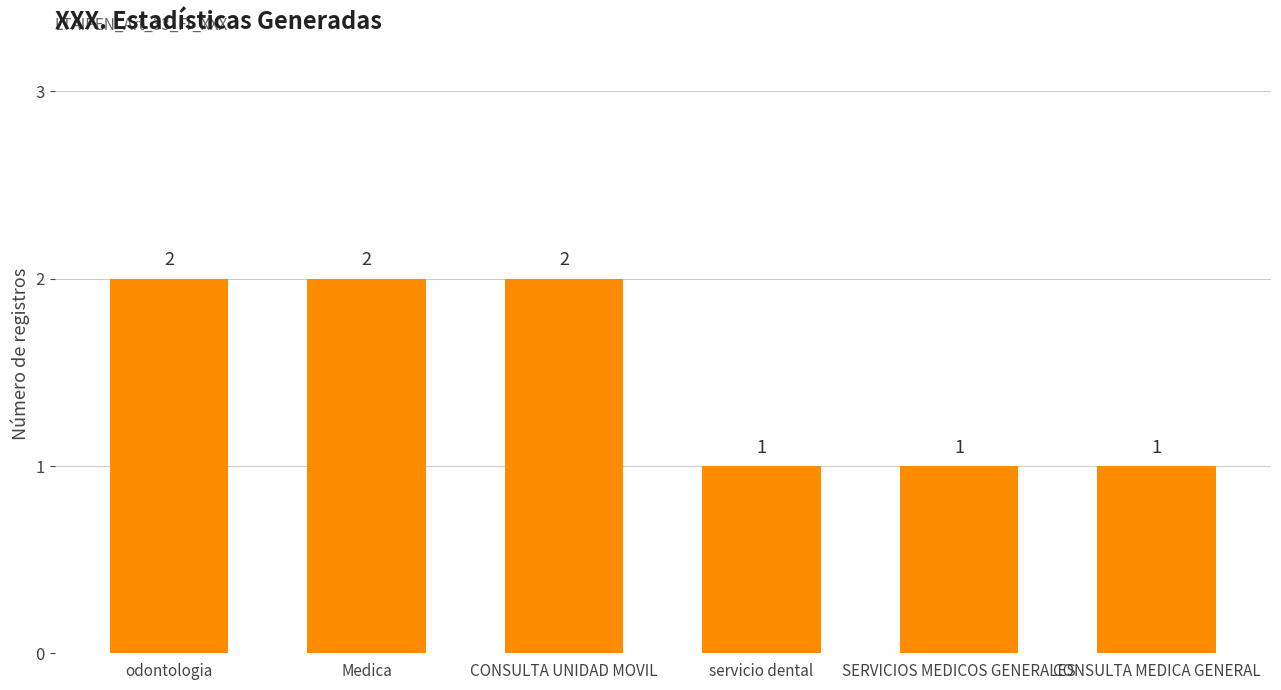

The chart shows a value of 2 at Medica. True or false?

True